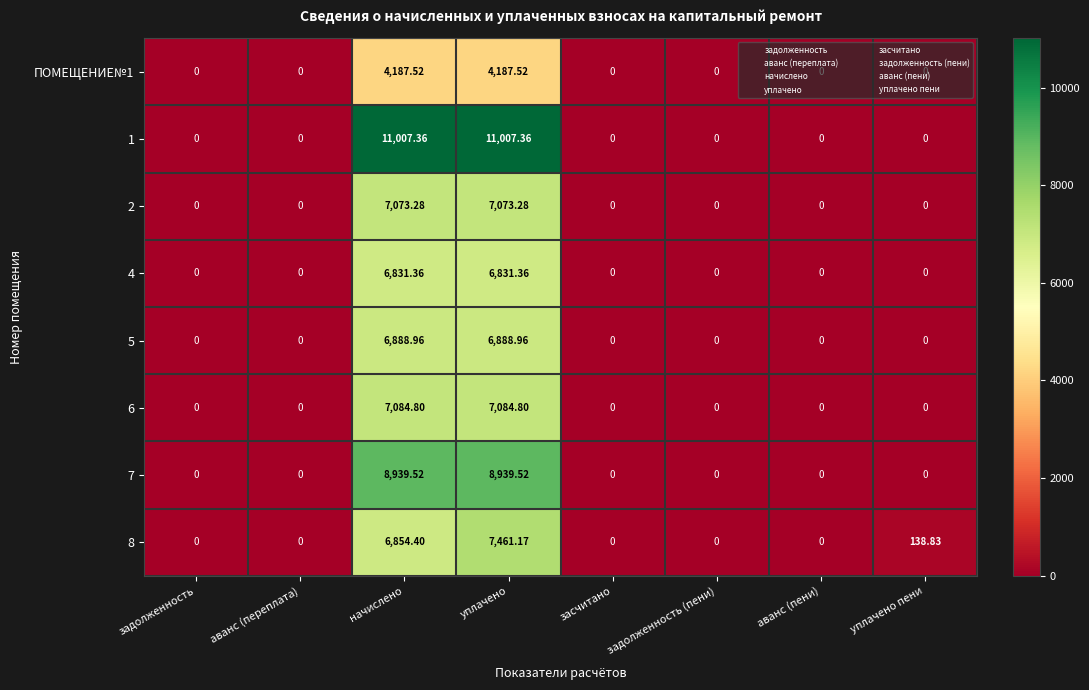

At which category is the sum across all series the highest?

уплачено